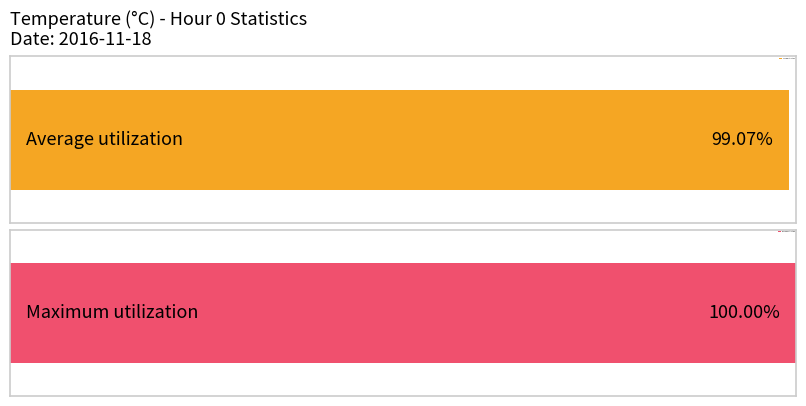

Which series has the largest total across all categories?

Maximum utilization